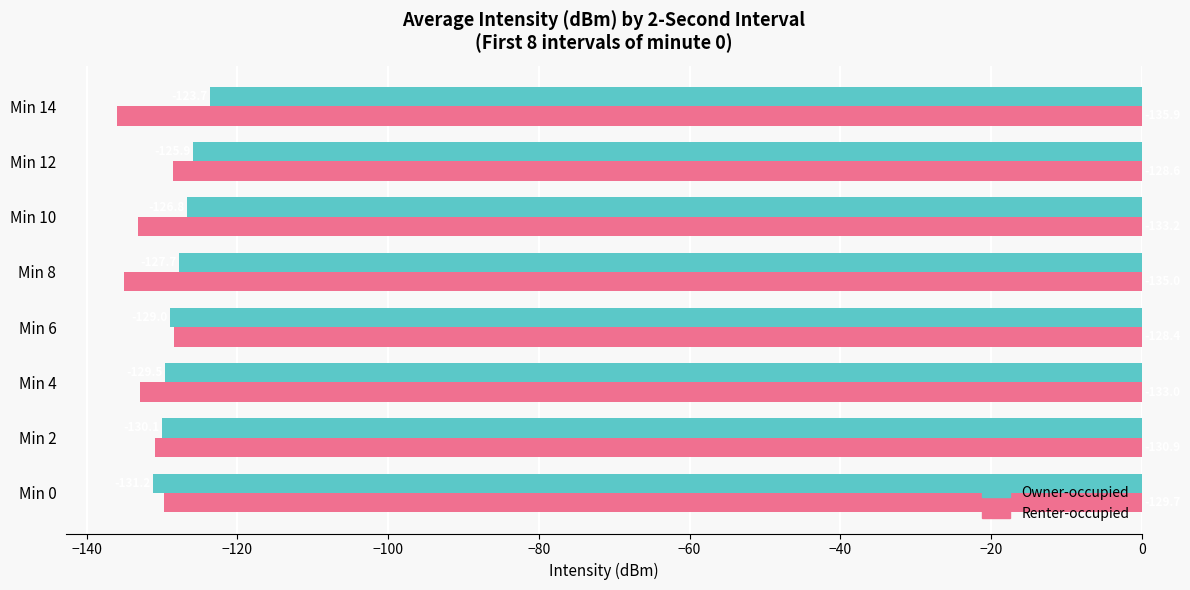

Which category has the lowest value in the Owner-occupied series?

Min 0